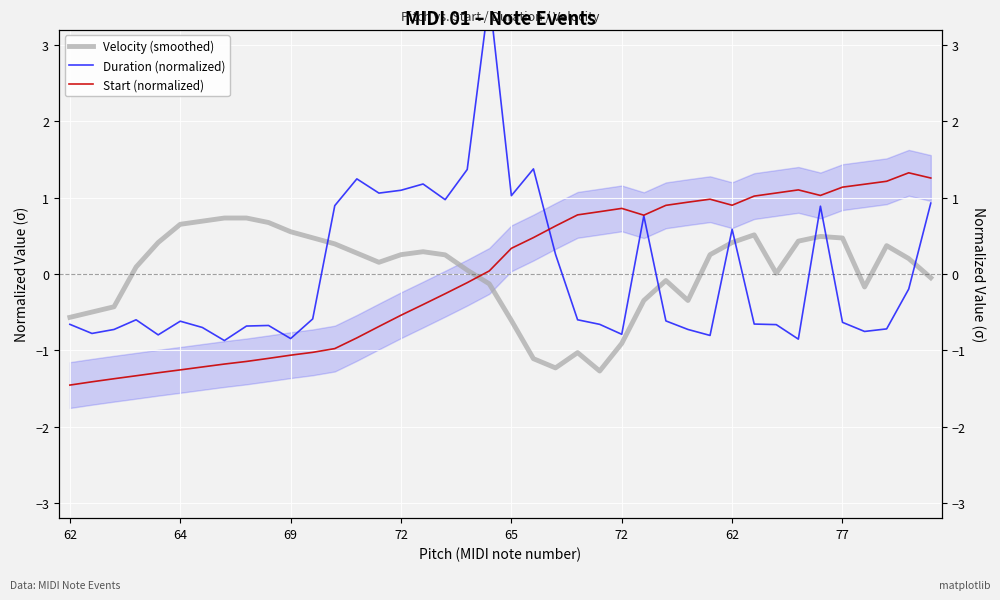

Reading left to right, what are all the values shown in this chart?

Velocity (smoothed): -0.6	-0.5	-0.4	0.1	0.4	0.6	0.7	0.7	0.7	0.7	0.6	0.5	0.4	0.3	0.2	0.3	0.3	0.2	0.0	-0.1	-0.6	-1.1	-1.2	-1.0	-1.3	-0.9	-0.3	-0.1	-0.3	0.3	0.4	0.5	0.0	0.4	0.5	0.5	-0.2	0.4	0.2	-0.1
Duration (normalized): -0.7	-0.8	-0.7	-0.6	-0.8	-0.6	-0.7	-0.9	-0.7	-0.7	-0.8	-0.6	0.9	1.2	1.1	1.1	1.2	1.0	1.4	3.6	1.0	1.4	0.3	-0.6	-0.7	-0.8	0.8	-0.6	-0.7	-0.8	0.6	-0.7	-0.7	-0.9	0.9	-0.6	-0.8	-0.7	-0.2	0.9
Start (normalized): -1.5	-1.4	-1.4	-1.3	-1.3	-1.3	-1.2	-1.2	-1.1	-1.1	-1.1	-1.0	-1.0	-0.8	-0.7	-0.5	-0.4	-0.3	-0.1	0.0	0.3	0.5	0.6	0.8	0.8	0.9	0.8	0.9	0.9	1.0	0.9	1.0	1.1	1.1	1.0	1.1	1.2	1.2	1.3	1.3